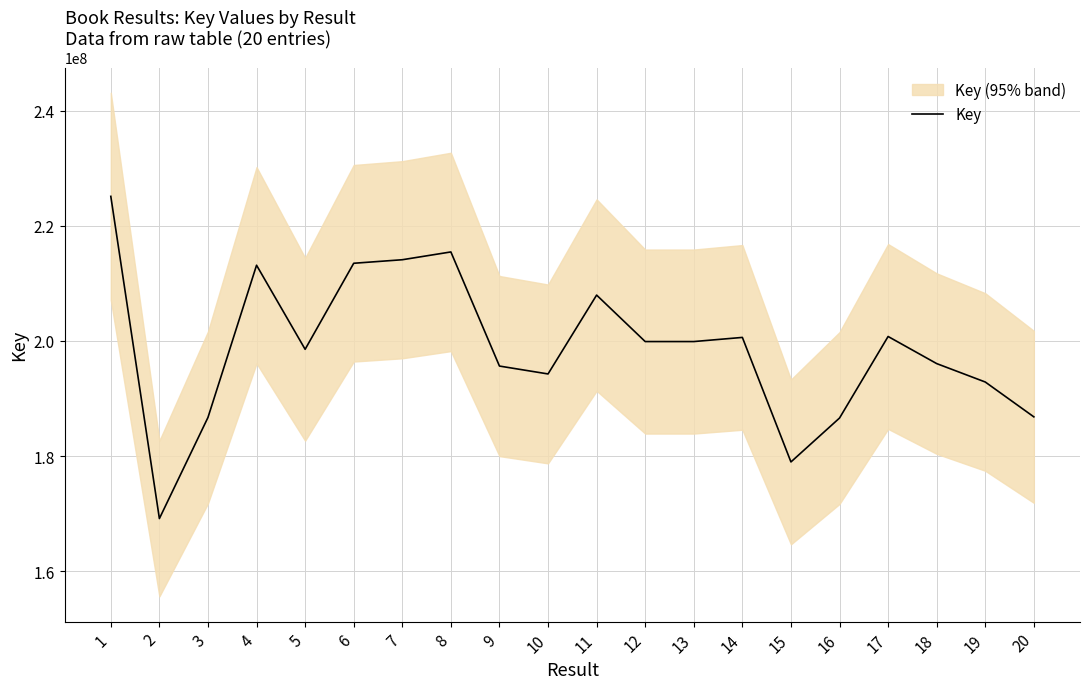

At which category does the chart reach its minimum across all series?

2